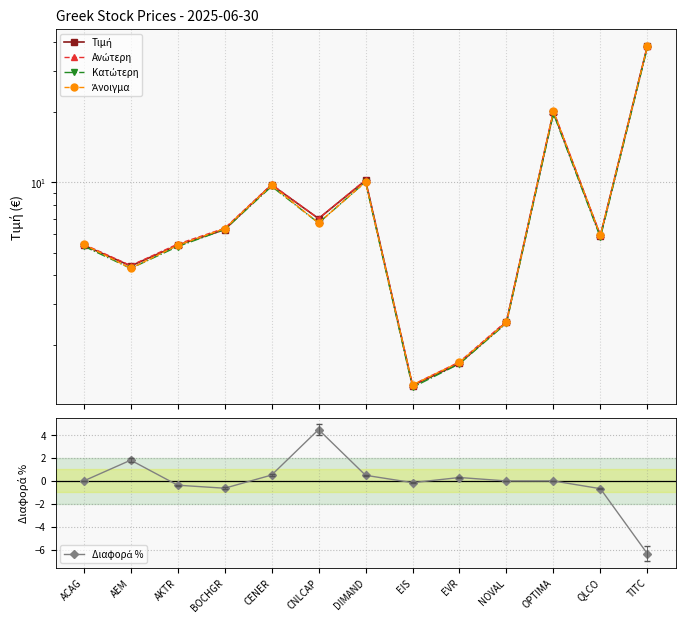

In Άνοιγμα, how many points are lower than both neighbors (excluding endpoints)?

4